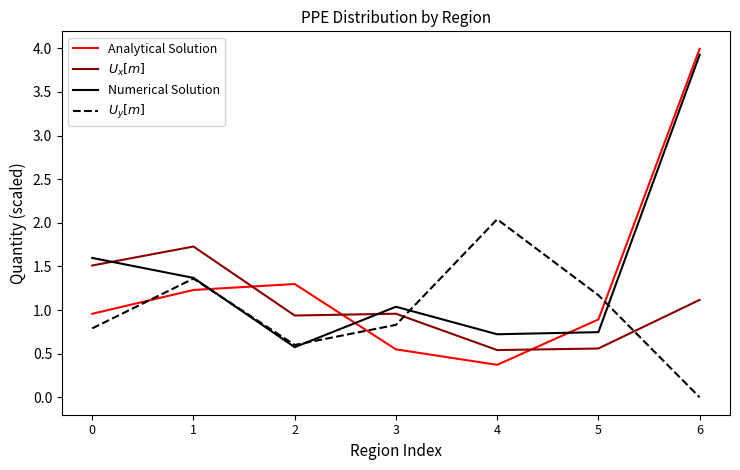

What is the difference between the highest and lowest values at 5?

0.6